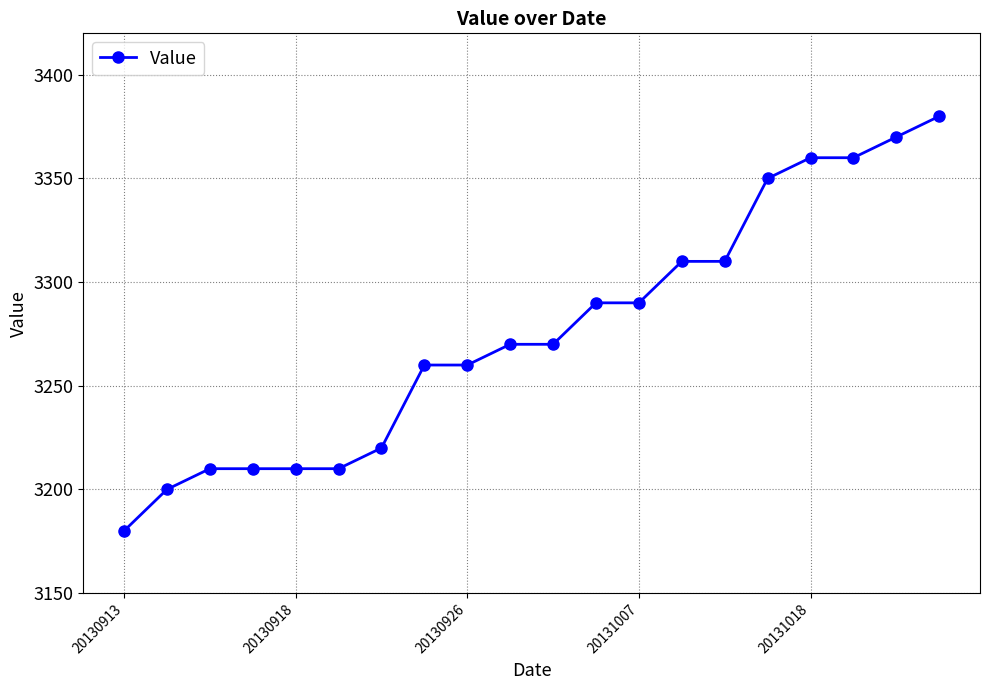

Reading right to left, transcribe all the data shown in this chart.

3380	3370	3360	3360	3350	3310	3310	3290	3290	3270	3270	3260	3260	3220	3210	3210	3210	3210	3200	3180